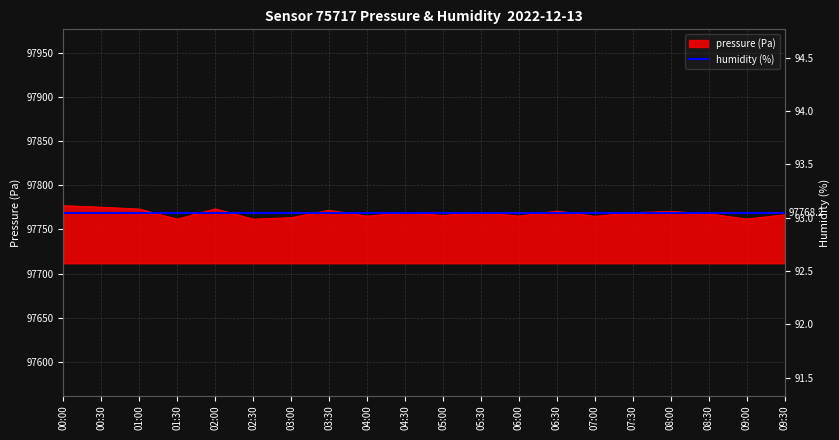

Between 05:00 and 08:30, which is larger?

08:30